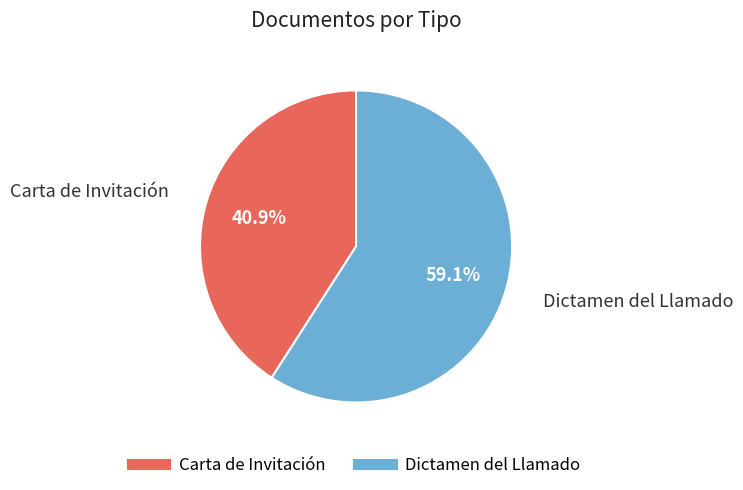

Which slice is the largest?

Dictamen del Llamado